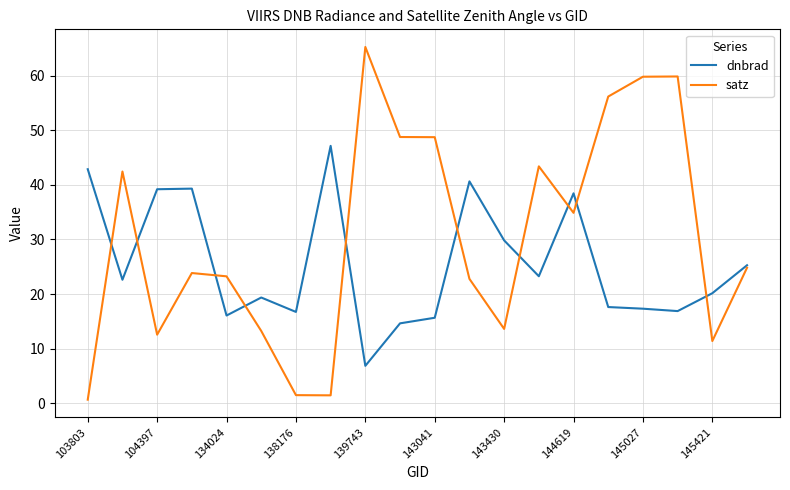

What is the maximum value for dnbrad?

47.1